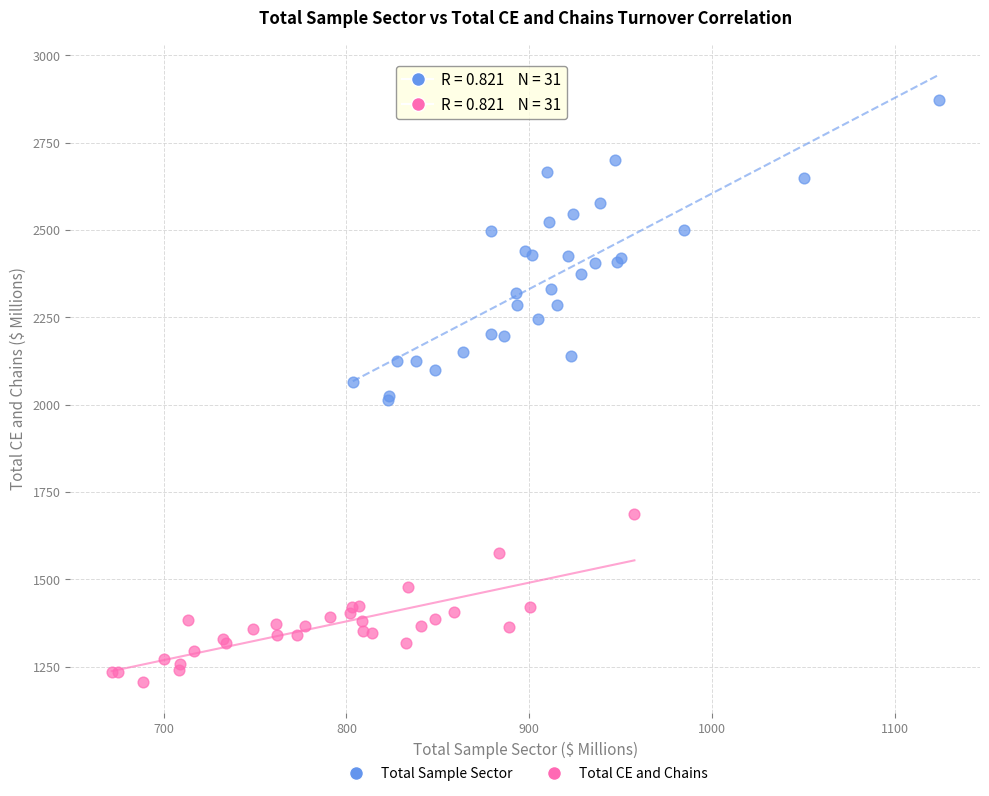

Which series has the widest spread of Y values?

Total Sample Sector